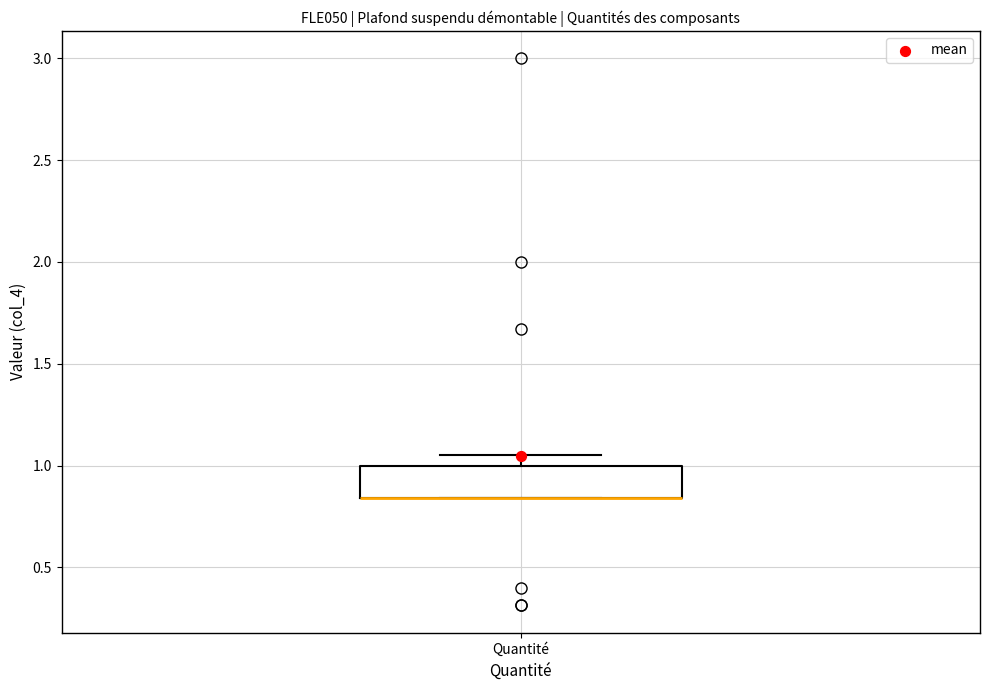

Where is the lower edge of the box for Quantité on the y-axis? The values are not printed on the chart, so give them approximately, as read against the axis.

0.85